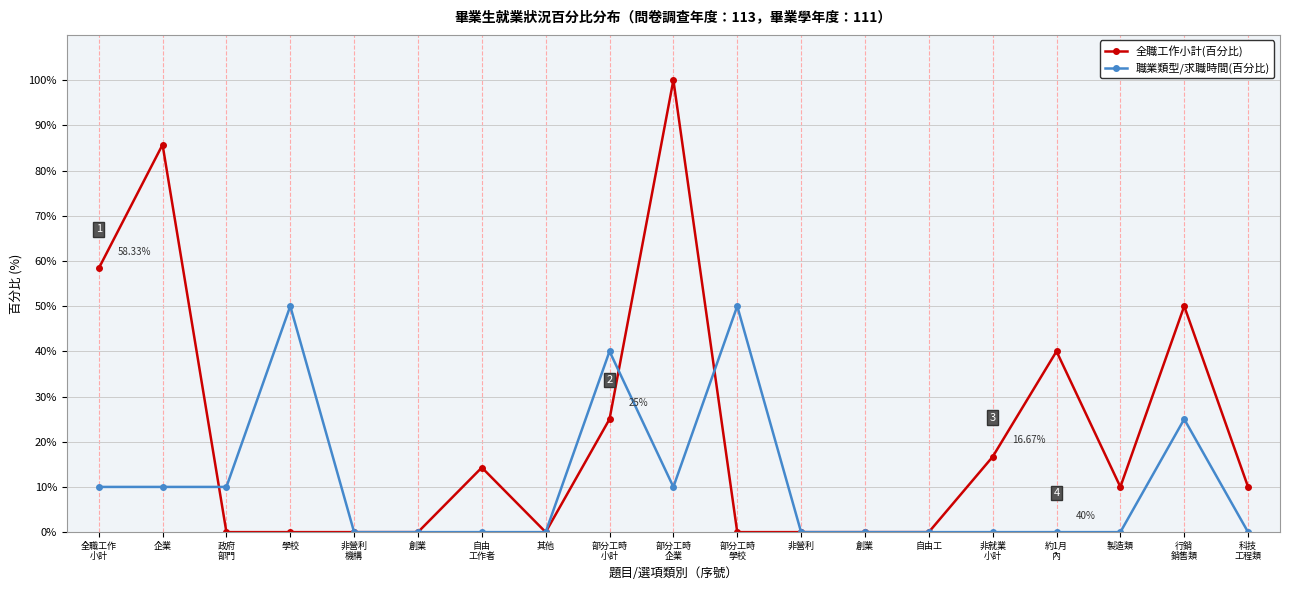

Reading left to right, what are all the values shown in this chart?

全職工作小計(百分比): 全職工作
小計=58.3	企業=85.7	政府
部門=0.0	學校=0.0	非營利
機構=0.0	創業=0.0	自由
工作者=14.3	其他=0.0	部分工時
小計=25.0	部分工時
企業=100.0	部分工時
學校=0.0	非營利=0.0	創業=0.0	自由工=0.0	非就業
小計=16.7	約1月
內=40.0	製造類=10.0	行銷
銷售類=50.0	科技
工程類=10.0
職業類型/求職時間(百分比): 全職工作
小計=10.0	企業=10.0	政府
部門=10.0	學校=50.0	非營利
機構=0.0	創業=0.0	自由
工作者=0.0	其他=0.0	部分工時
小計=40.0	部分工時
企業=10.0	部分工時
學校=50.0	非營利=0.0	創業=0.0	自由工=0.0	非就業
小計=0.0	約1月
內=0.0	製造類=0.0	行銷
銷售類=25.0	科技
工程類=0.0